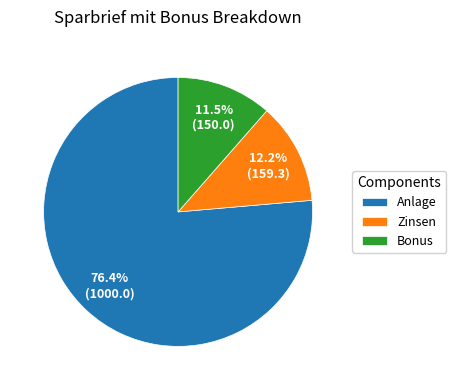

What is the ratio of the value at Bonus to the value at Zinsen?

0.9